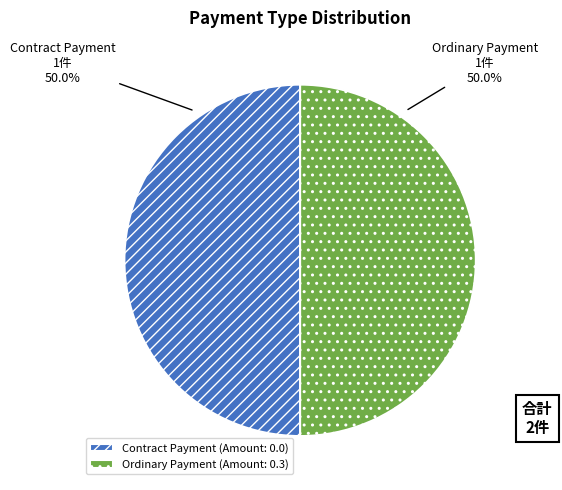

What is the ratio of the value at Contract Payment to the value at Ordinary Payment?

1.0